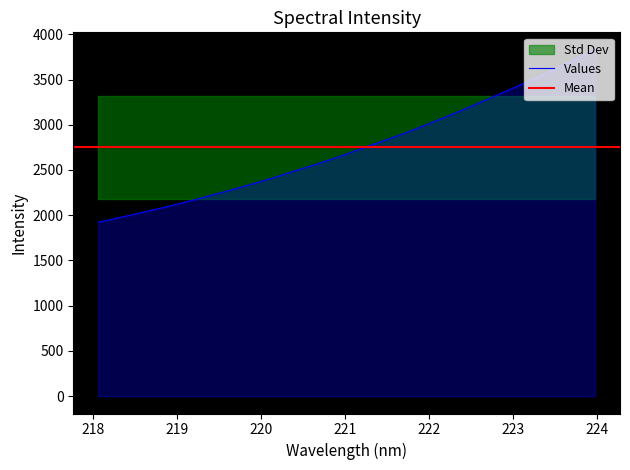

List the labels in order of value, smallest first.

218.0596, 218.2508, 218.442, 218.6332, 218.8244, 219.0156, 219.2067, 219.3979, 219.589, 219.7801, 219.9712, 220.1623, 220.3533, 220.5444, 220.7354, 220.9264, 221.1174, 221.3083, 221.4993, 221.6902, 221.8812, 222.0721, 222.263, 222.4538, 222.6447, 222.8355, 223.0264, 223.2172, 223.408, 223.5987, 223.7895, 223.9802